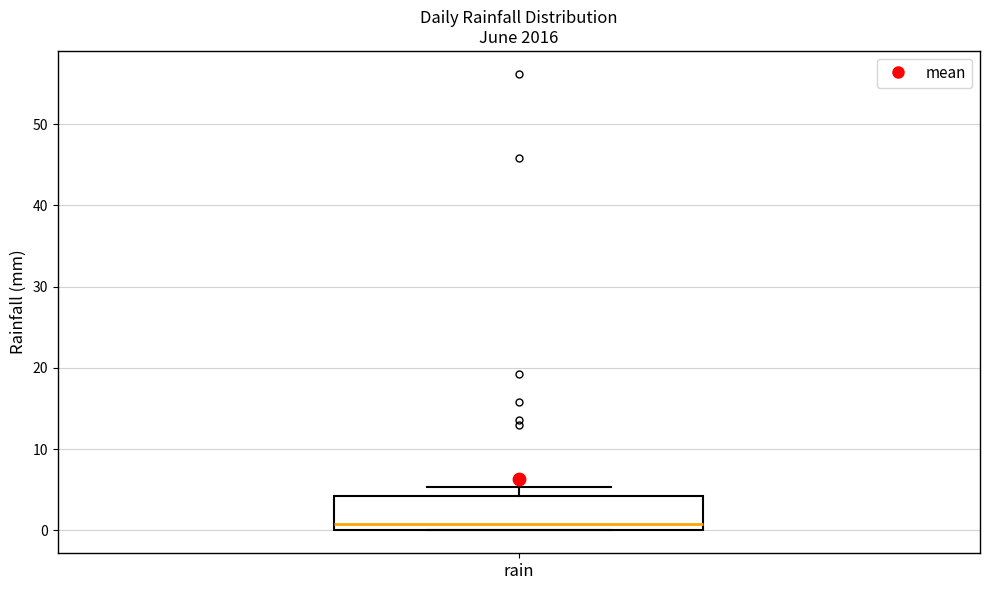

Transcribe this box plot: give where the median line is, the range the box spans, and where the two whiskers end, as read against the y-axis. The values are not printed on the chart, so give them approximately, as read against the axis.

median 1, box 0 to 4, whiskers 0 to 5